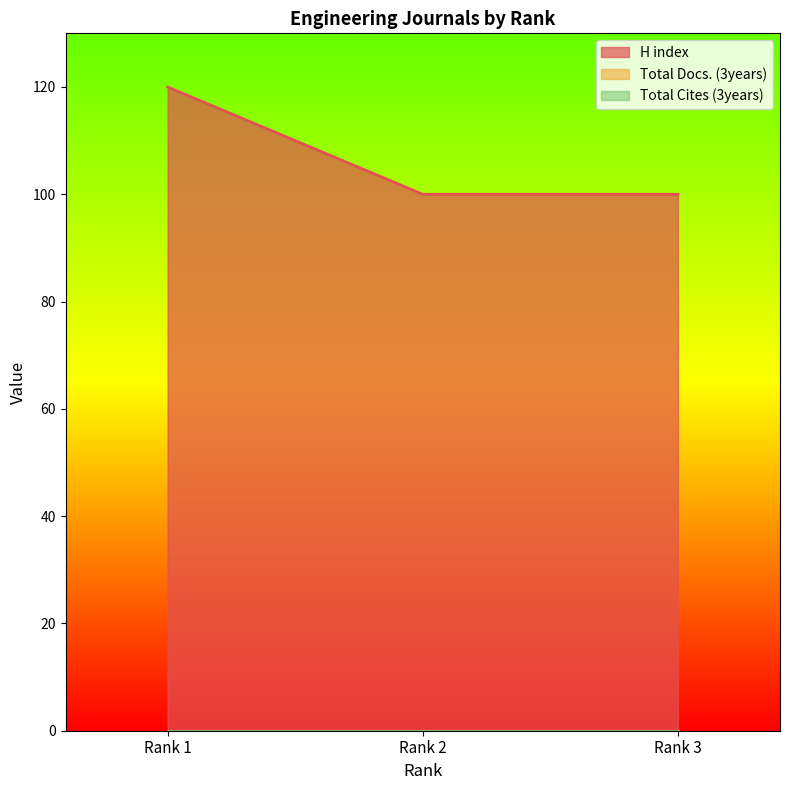

What is the total value across all series at Rank 1?

120